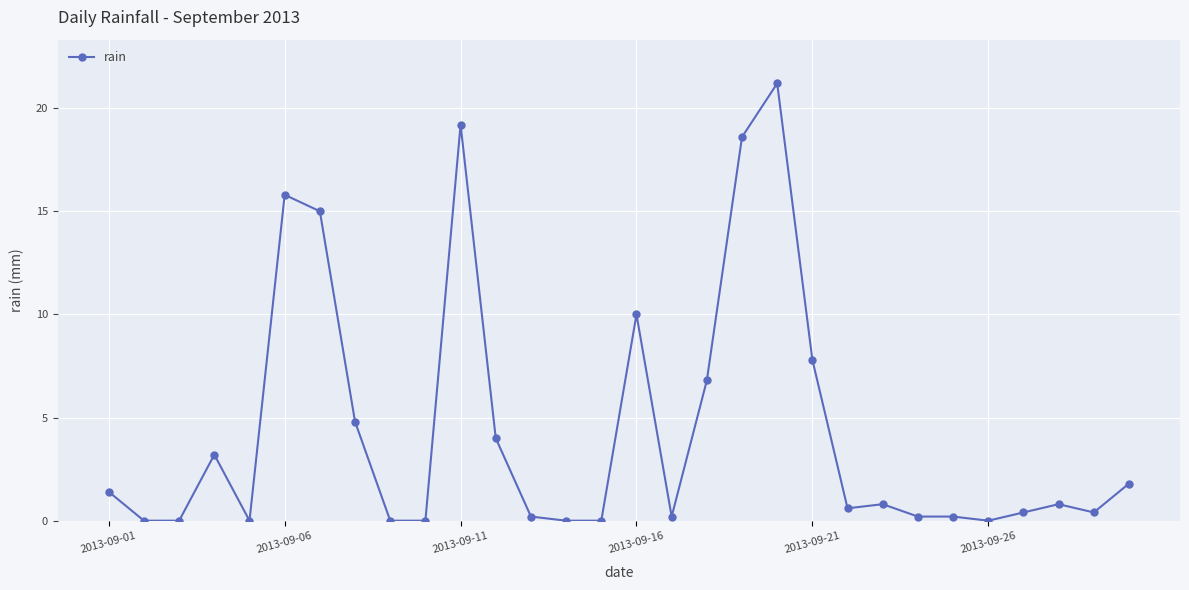

What is the value of the 23rd point from the left?

0.8